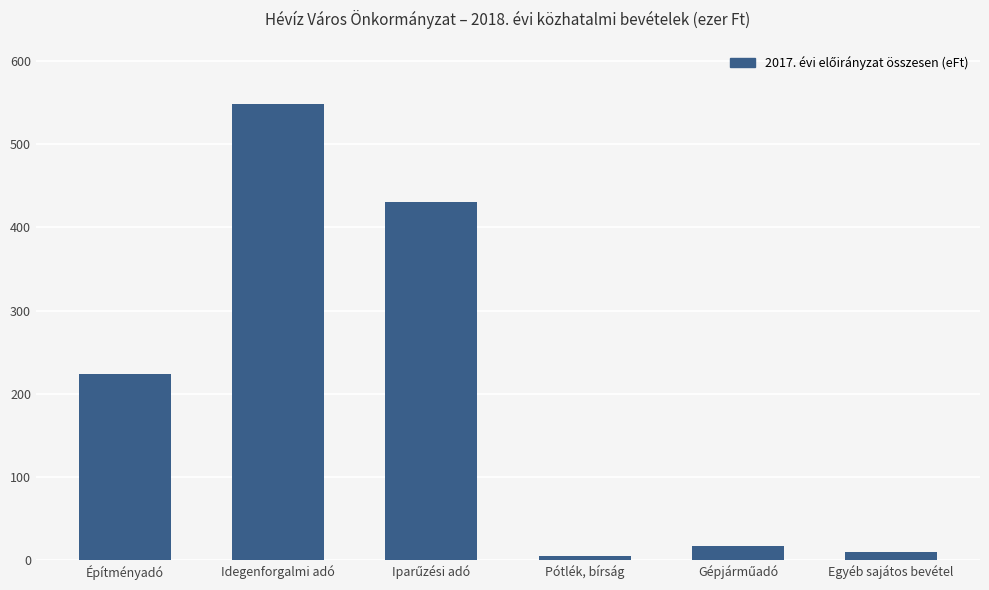

True or false: the data shows 339510 at Építményadó.

False